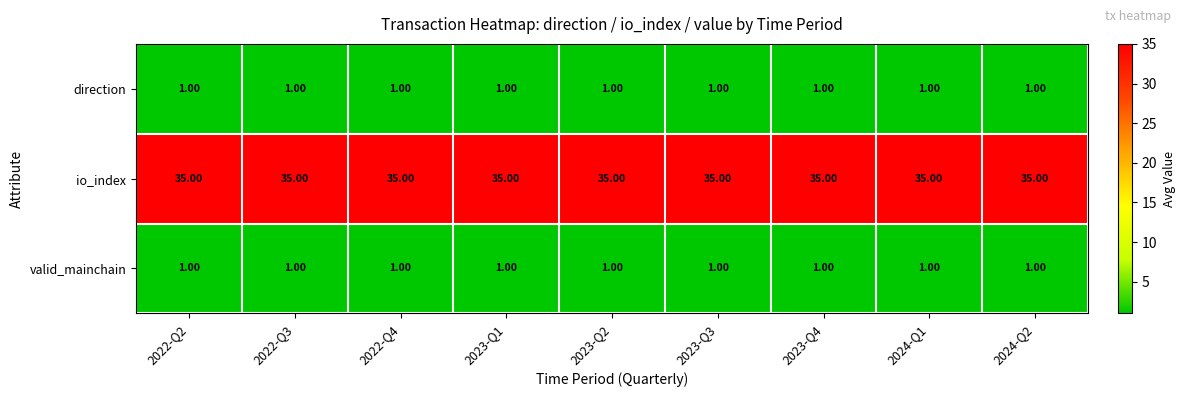

What is the average value of the io_index series?

35